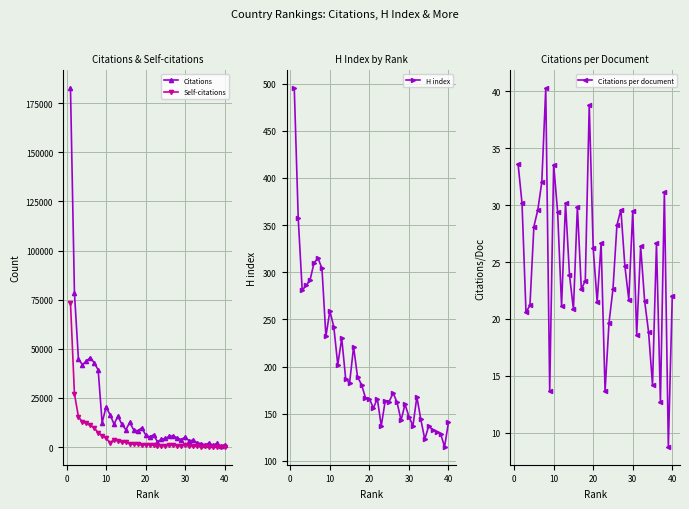

The value of H index at 30 is 253. True or false?

False